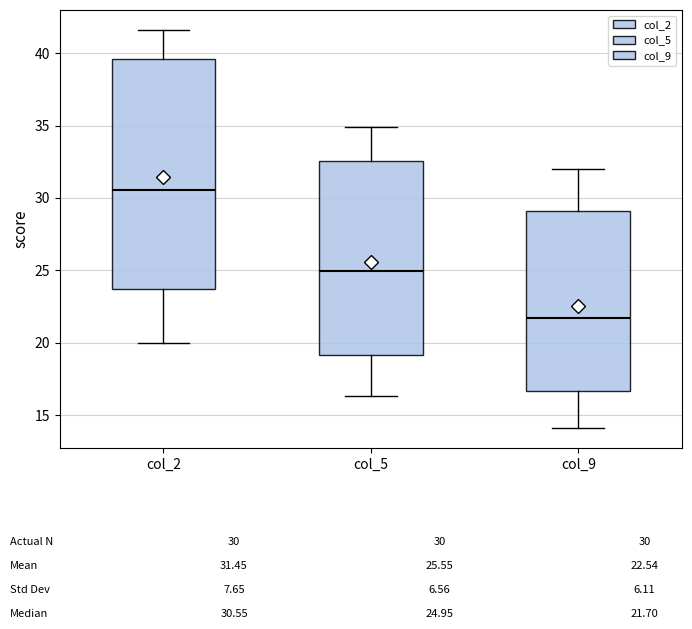

Which box is the tallest, from its lower edge to its upper edge?

col_2